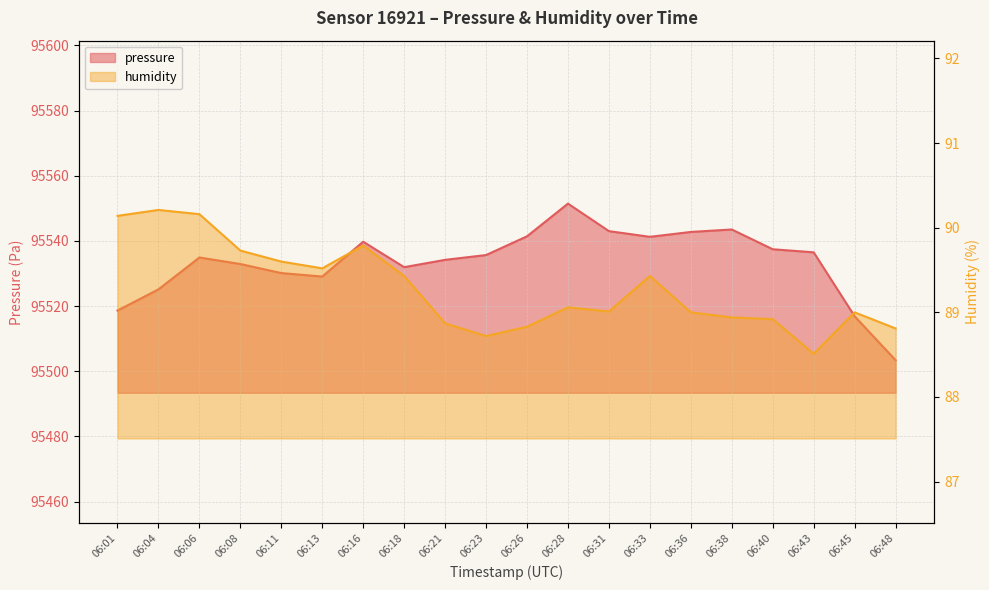

In pressure, how many points are lower than both neighbors (excluding endpoints)?

3